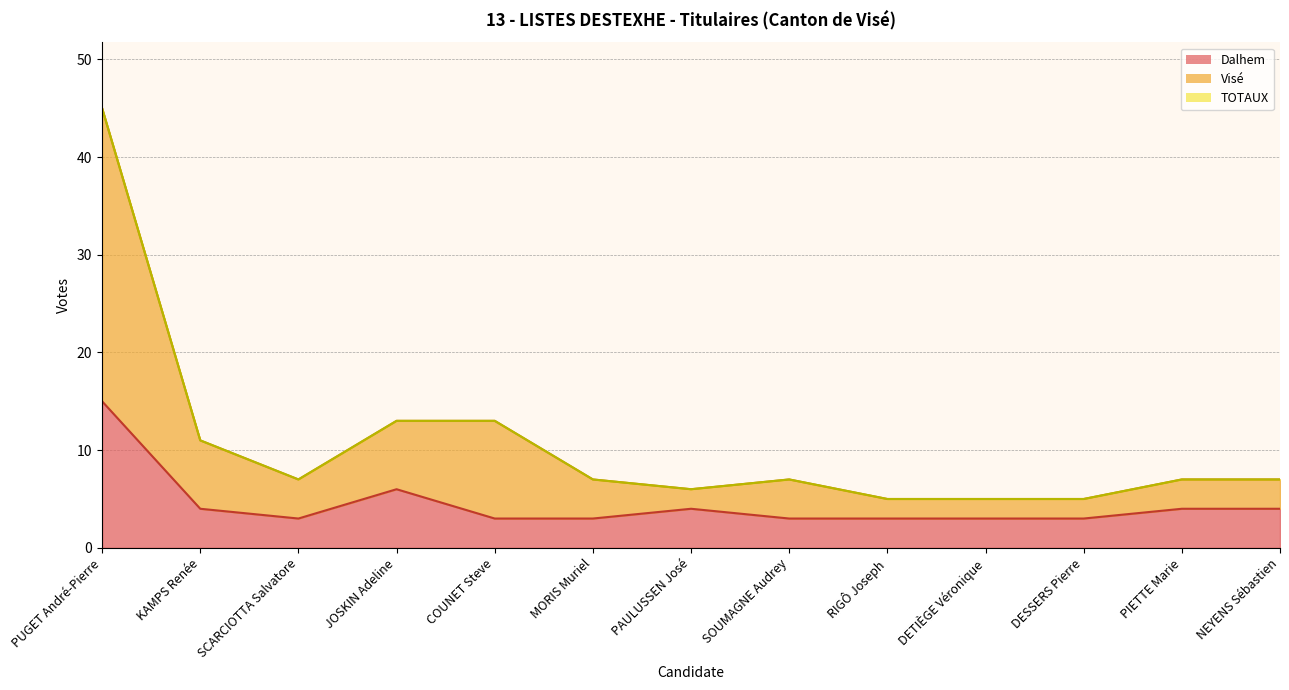

The value of Visé at MORIS Muriel is 7. True or false?

True